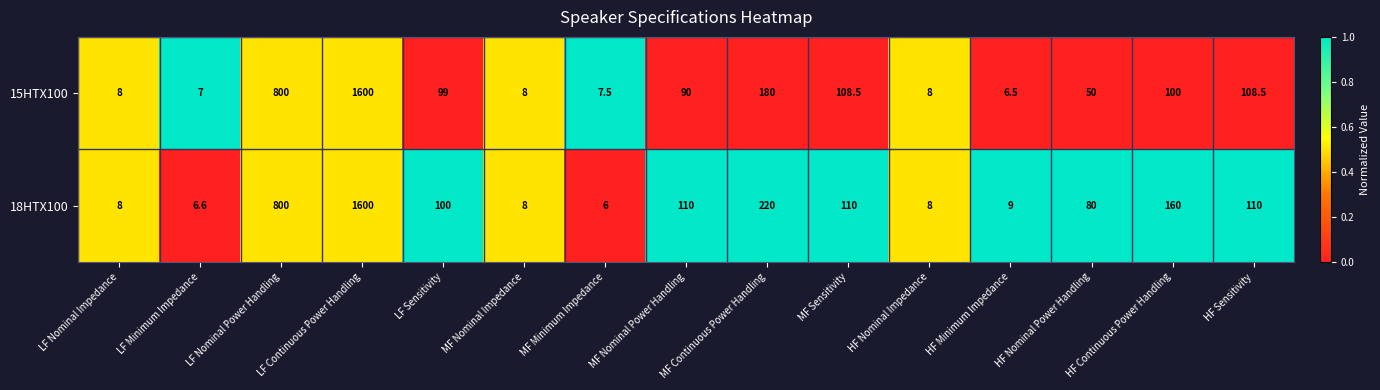

At MF Sensitivity, list the series in order from largest to smallest.

18HTX100, 15HTX100